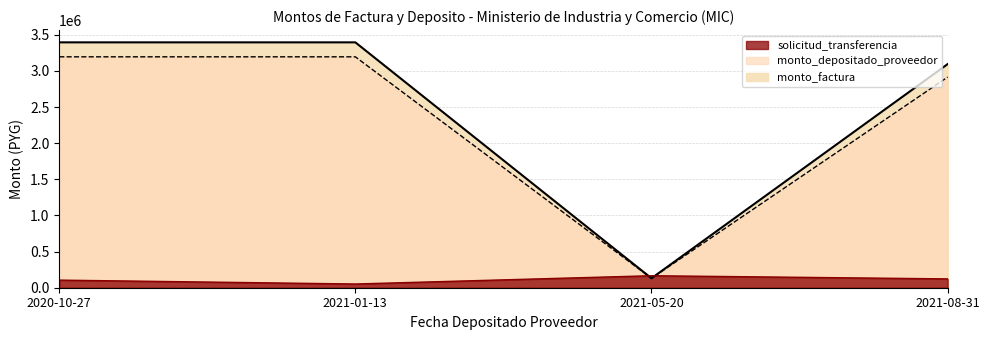

The monto_depositado_proveedor series shows 3825968 at 2021-08-31. True or false?

False